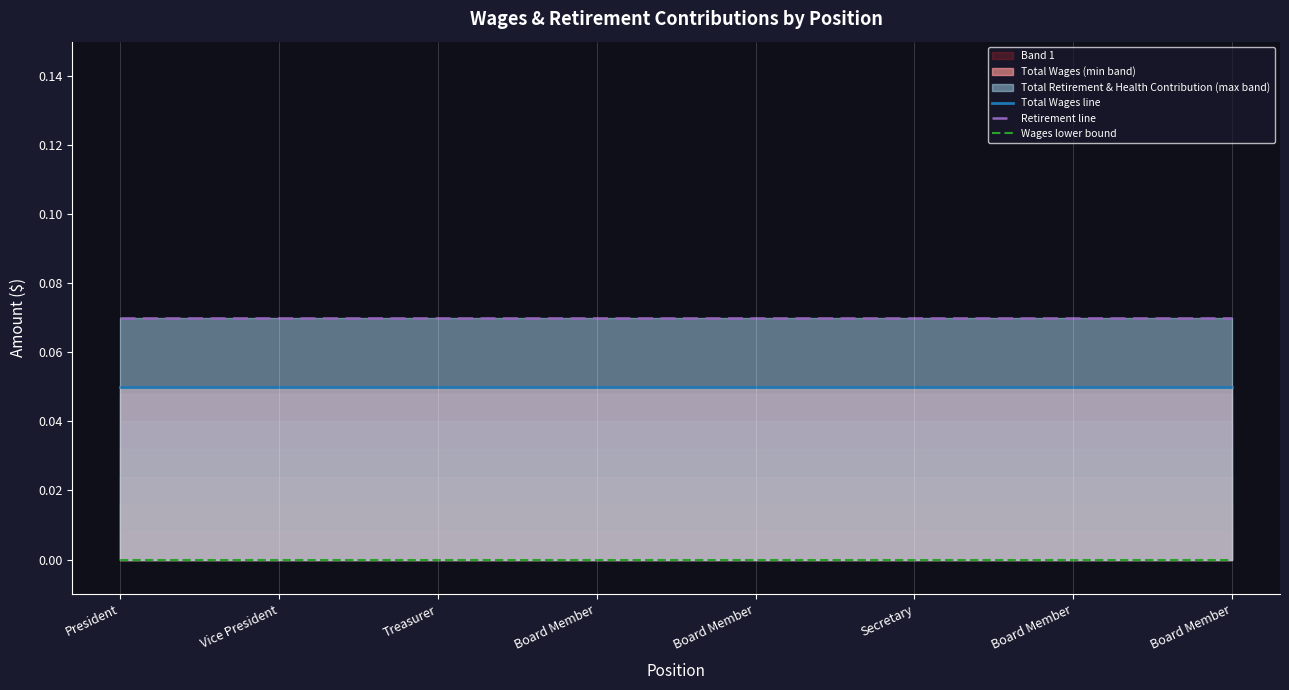

The value of Retirement line at Treasurer is 0.0. True or false?

False